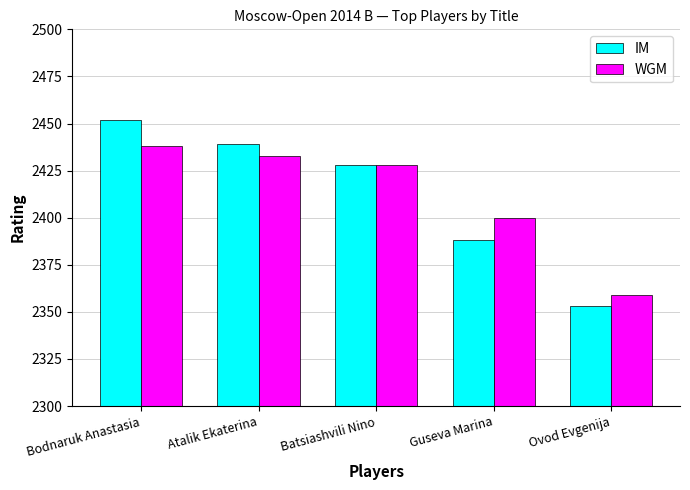

What is the difference between the maximum and minimum values in the WGM series?

79